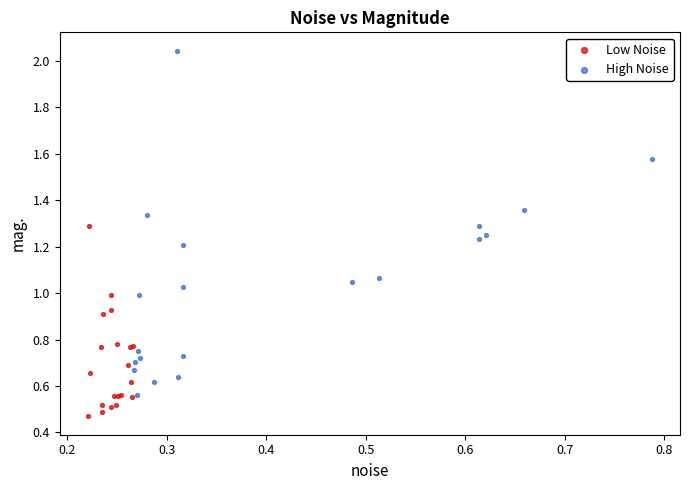

What are all the series names shown in the legend?

Low Noise, High Noise